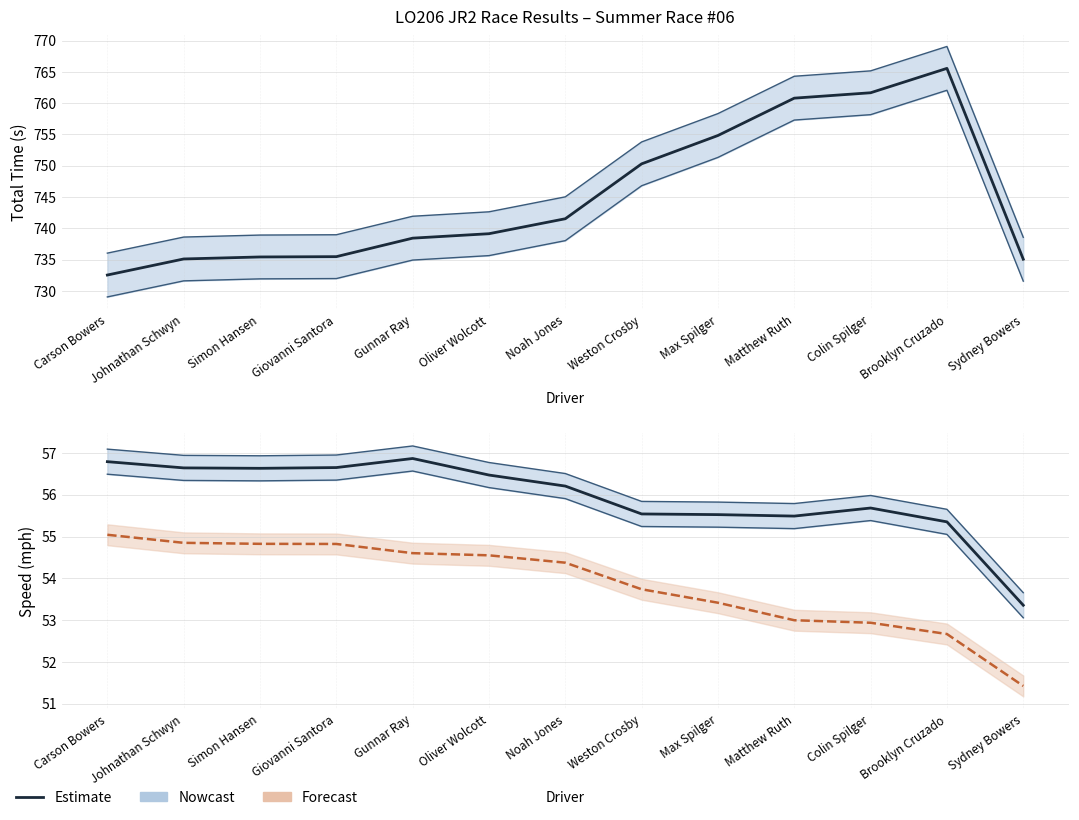

At which category does the chart reach its minimum across all series?

Sydney Bowers